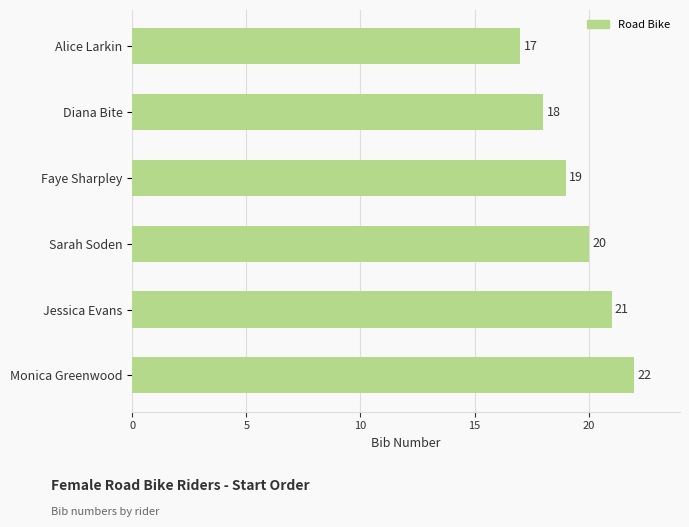

How many data points are less than 20?

3